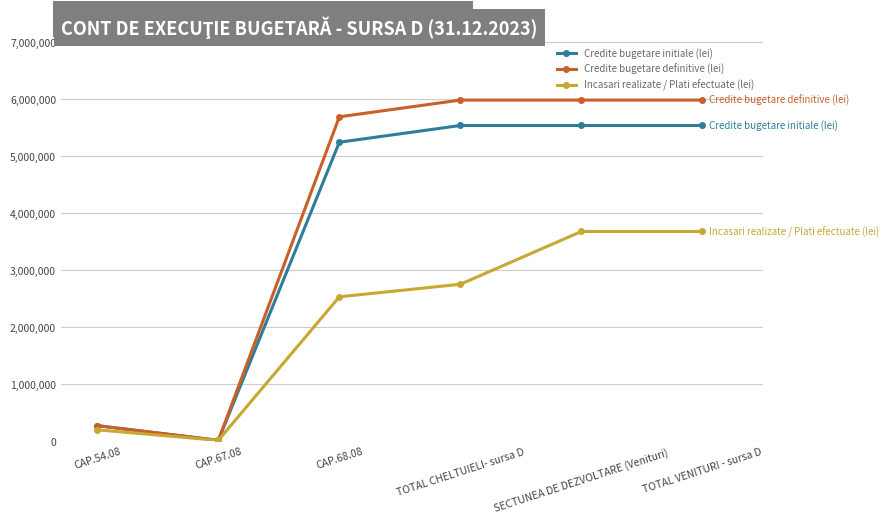

In Credite bugetare initiale (lei), how many points are lower than both neighbors (excluding endpoints)?

1